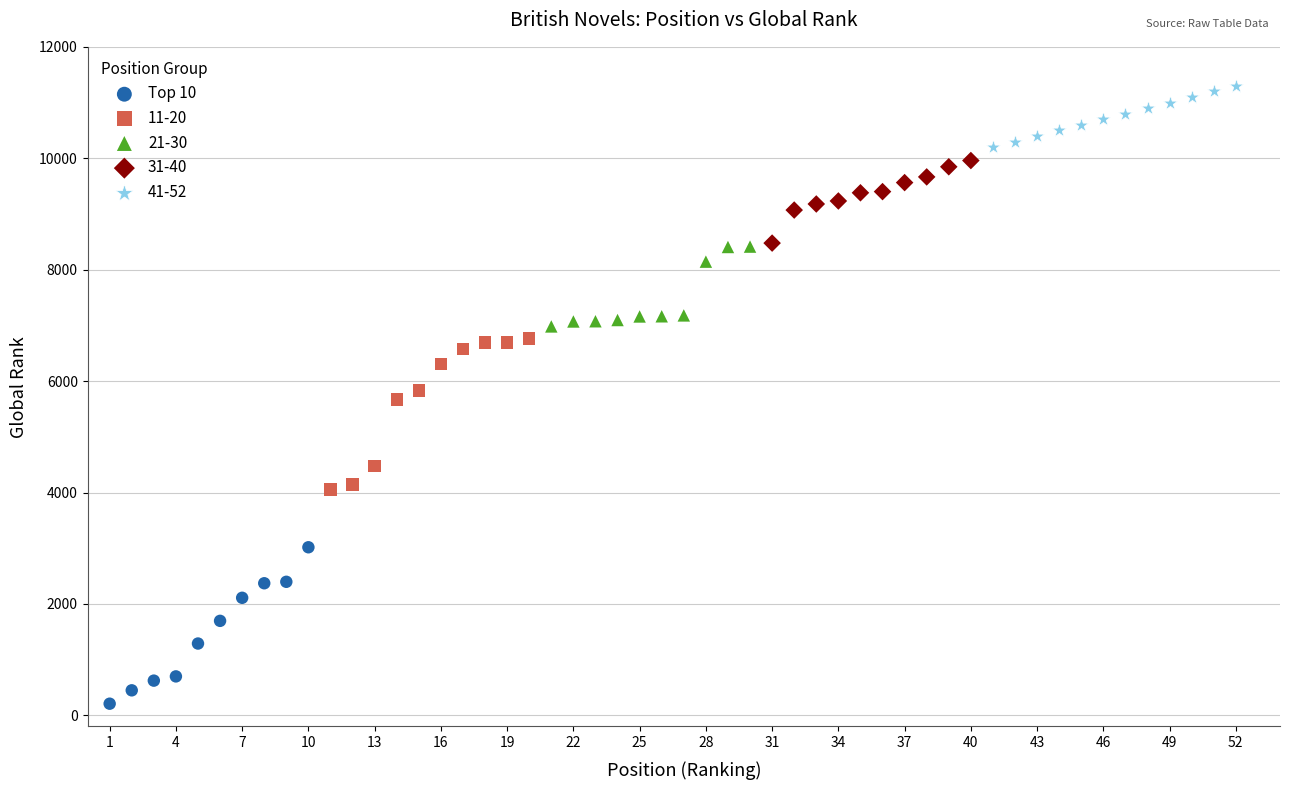

Which series contains the highest Y value?

41-52